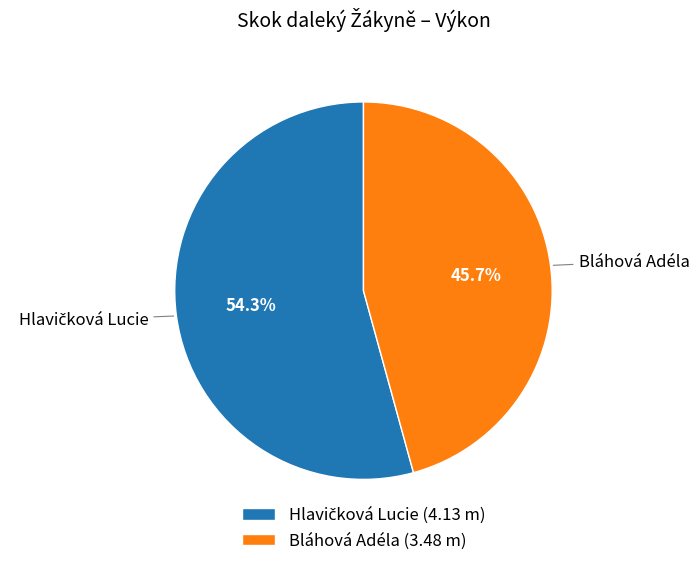

Is Bláhová Adéla (3.48 m) the majority of the pie?

No